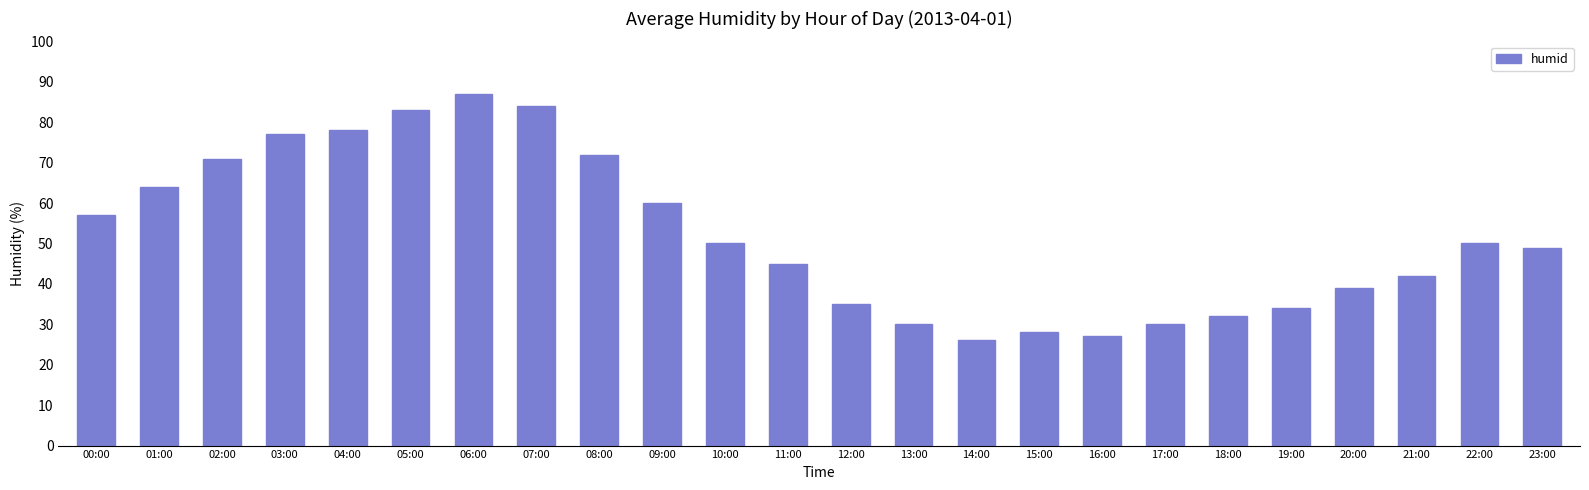

Between 05:00 and 04:00, which is larger?

05:00